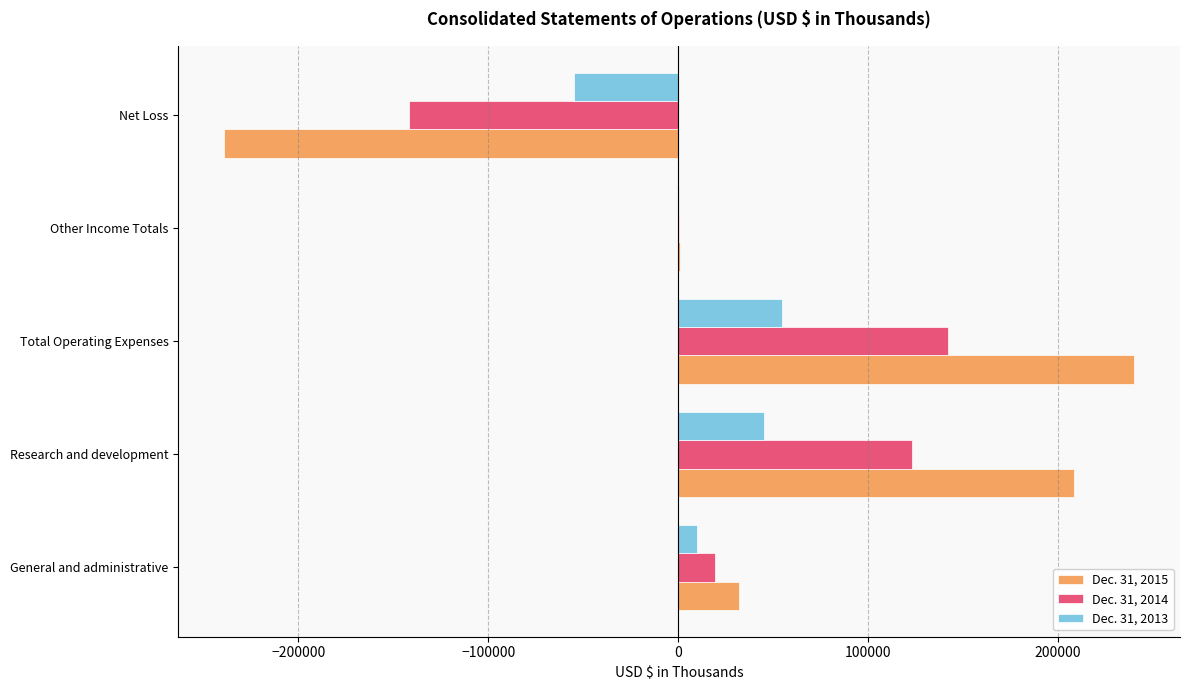

What is the maximum value shown in the chart?

240280